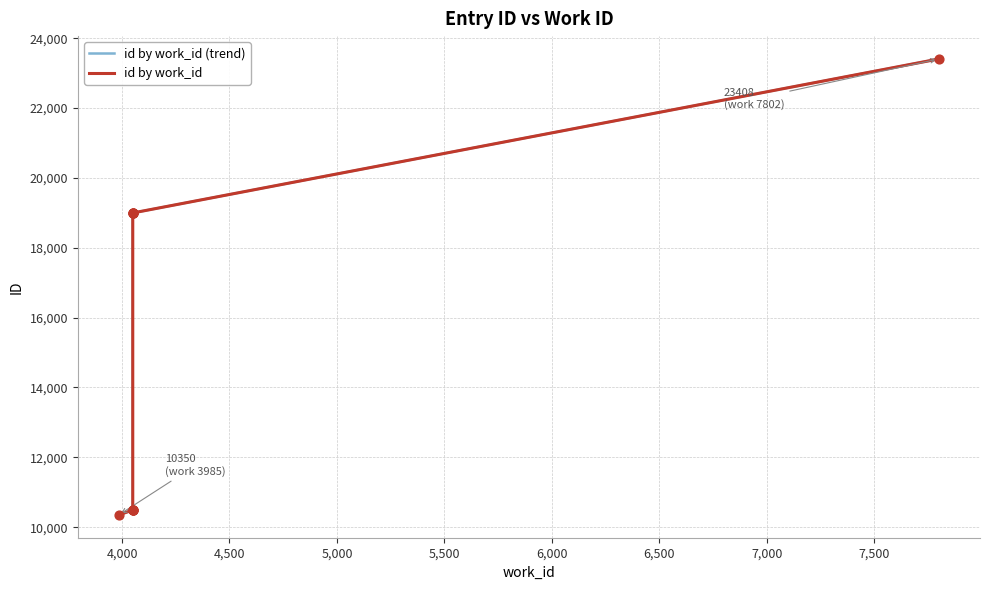

Which series reaches the minimum Y coordinate?

id by work_id (trend)